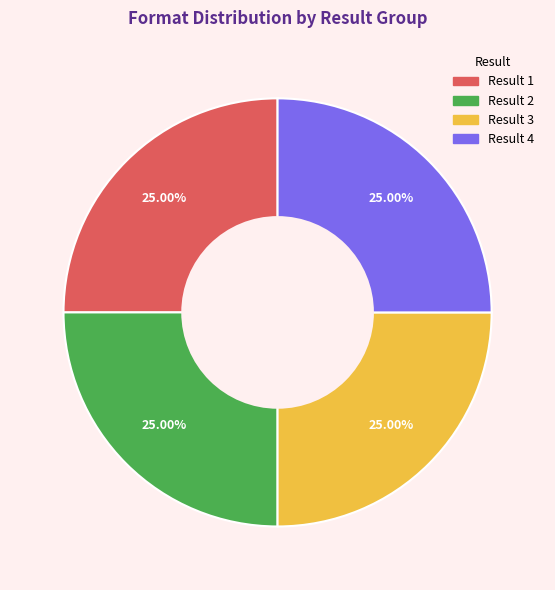

Does any single category account for the majority?

No